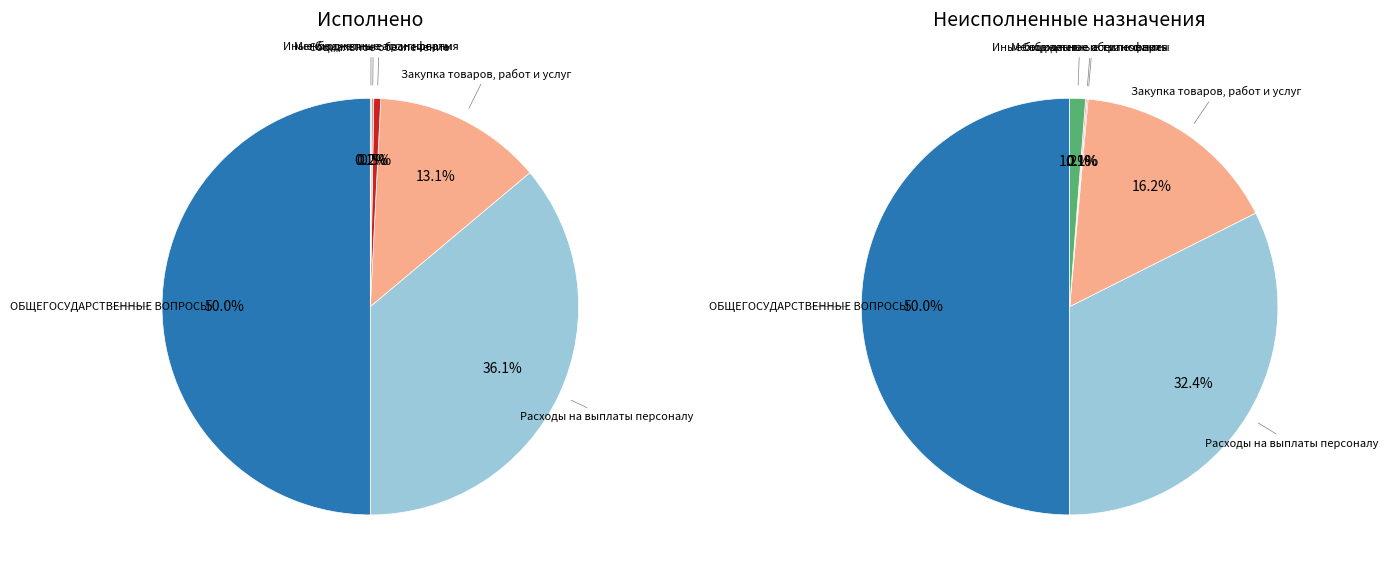

What is the difference between the highest and lowest values at Социальное обеспечение?

56432.0